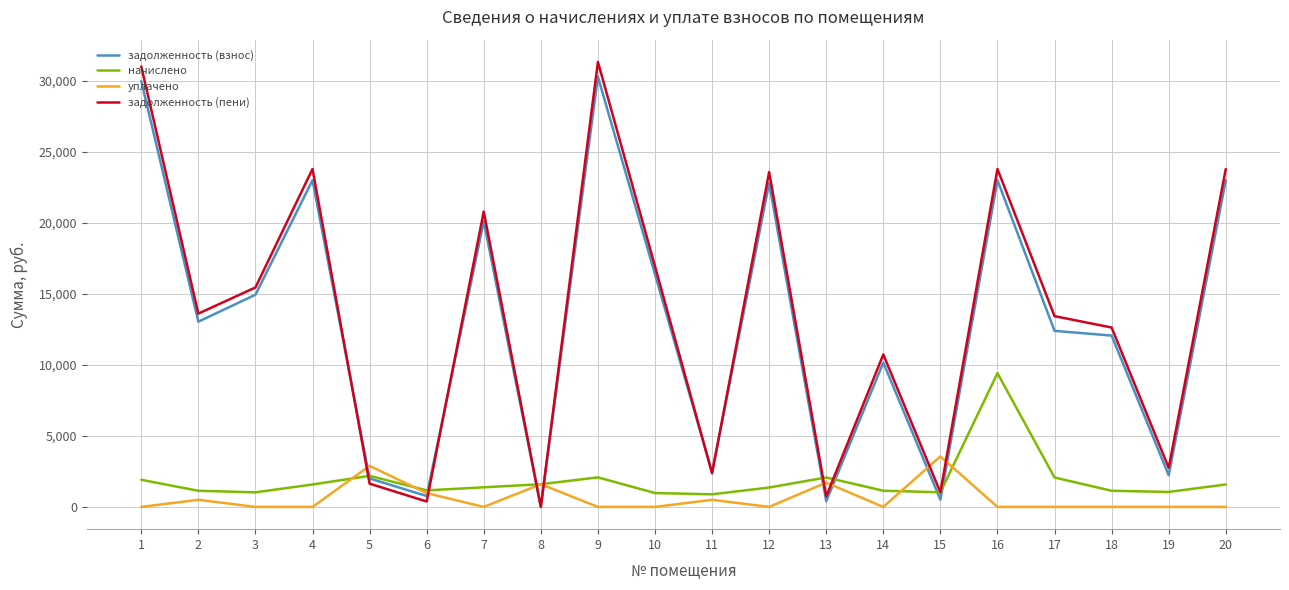

True or false: задолженность (взнос) has more than 0 points higher than both neighbors.

True